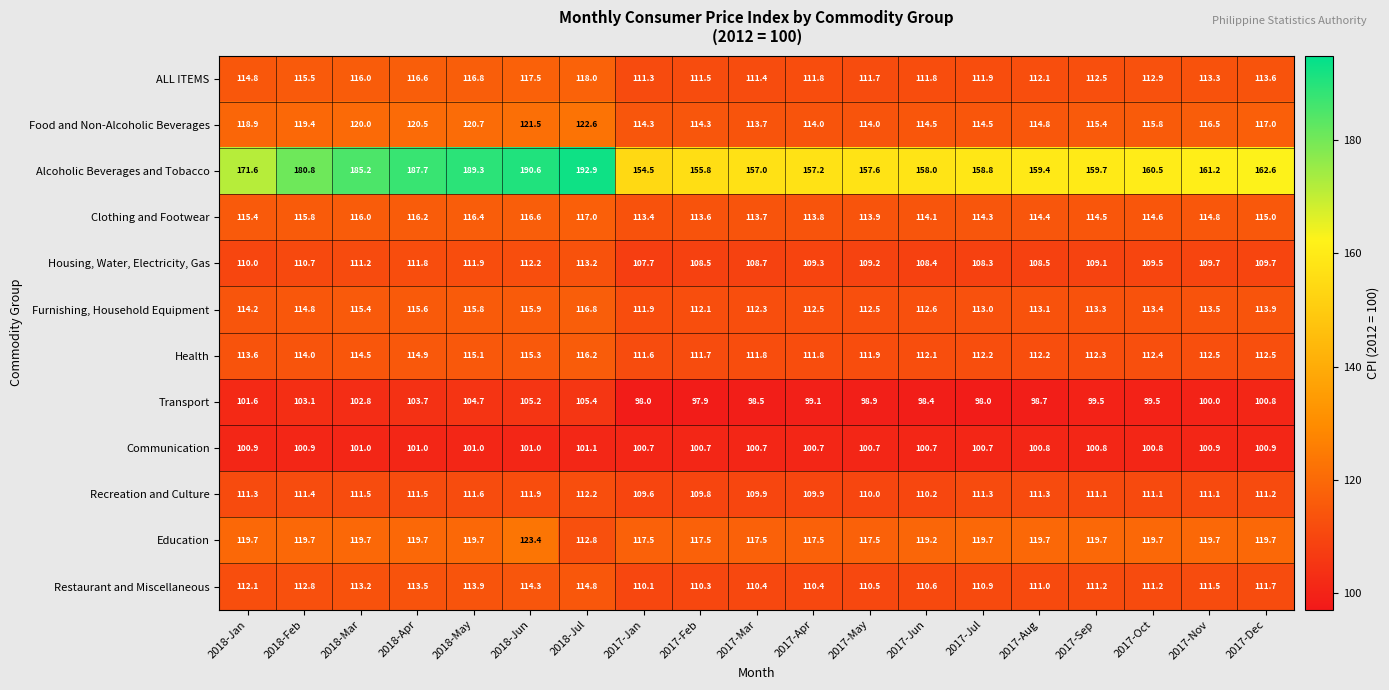

Where is Clothing and Footwear nearest to the value 115?

2017-Dec